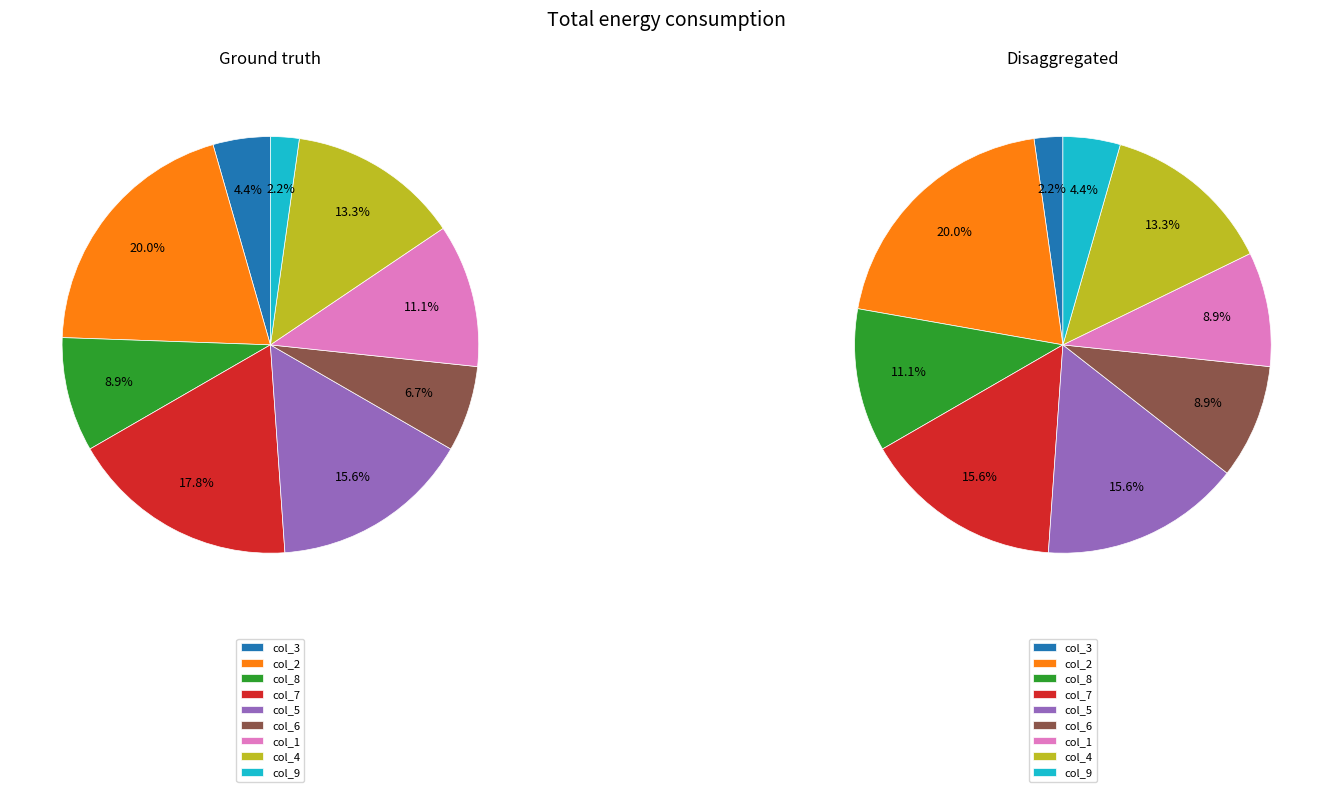

To the nearest percent, what is the difference between the 7 and 4 slice percentages?

4%